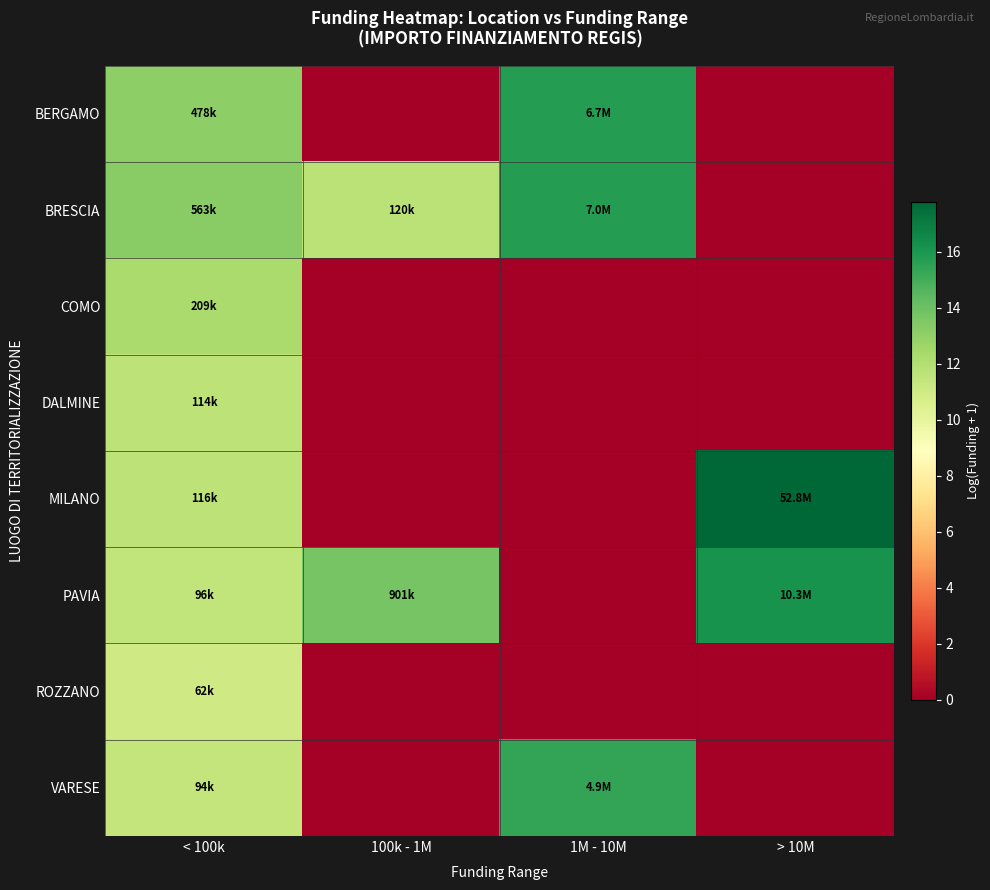

What is the spread (max minus min) of values at 1M - 10M?

15.8